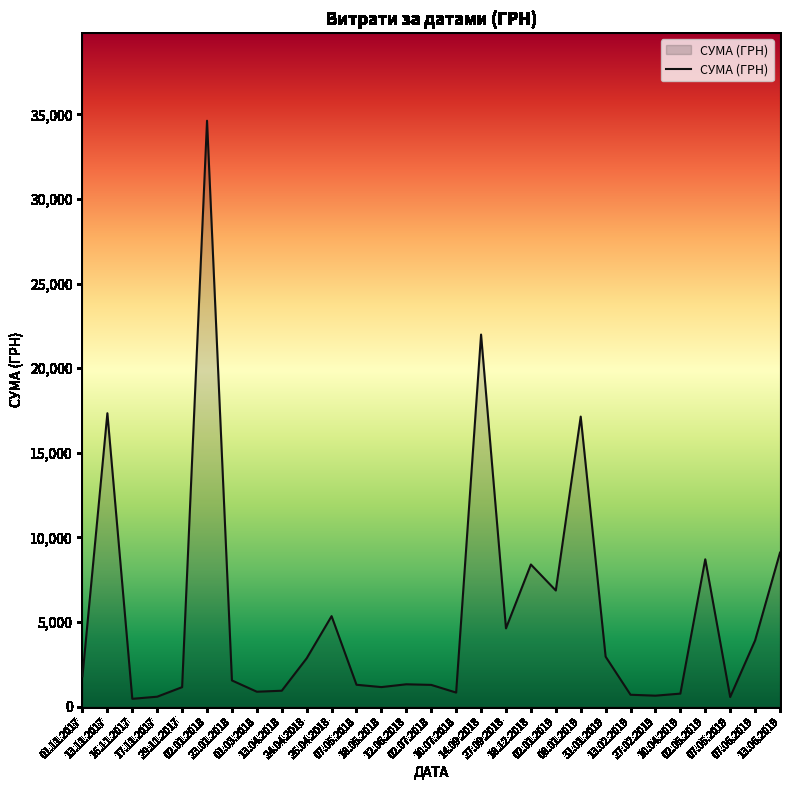

What is the maximum value shown in the chart?

34627.1